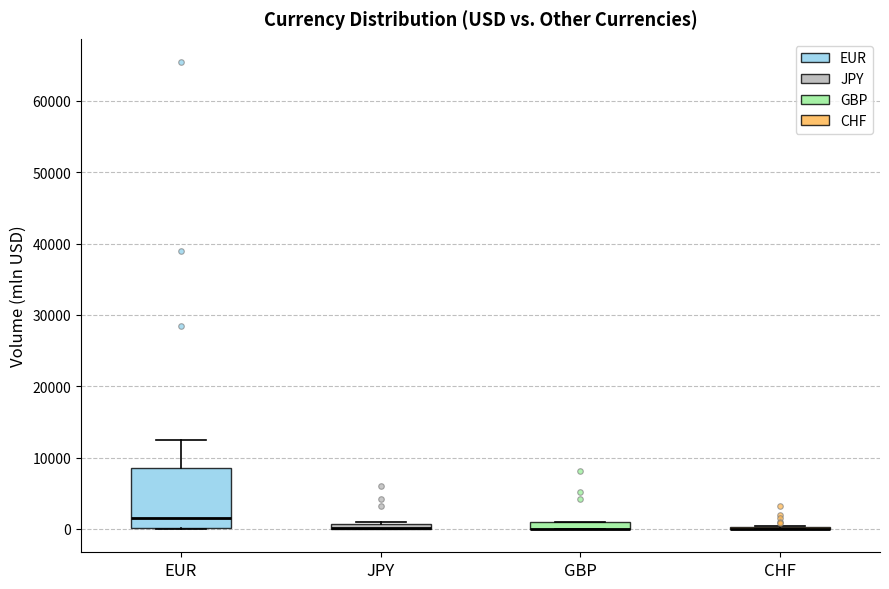

Where is the upper edge of the box for JPY on the y-axis? The values are not printed on the chart, so give them approximately, as read against the axis.

1000